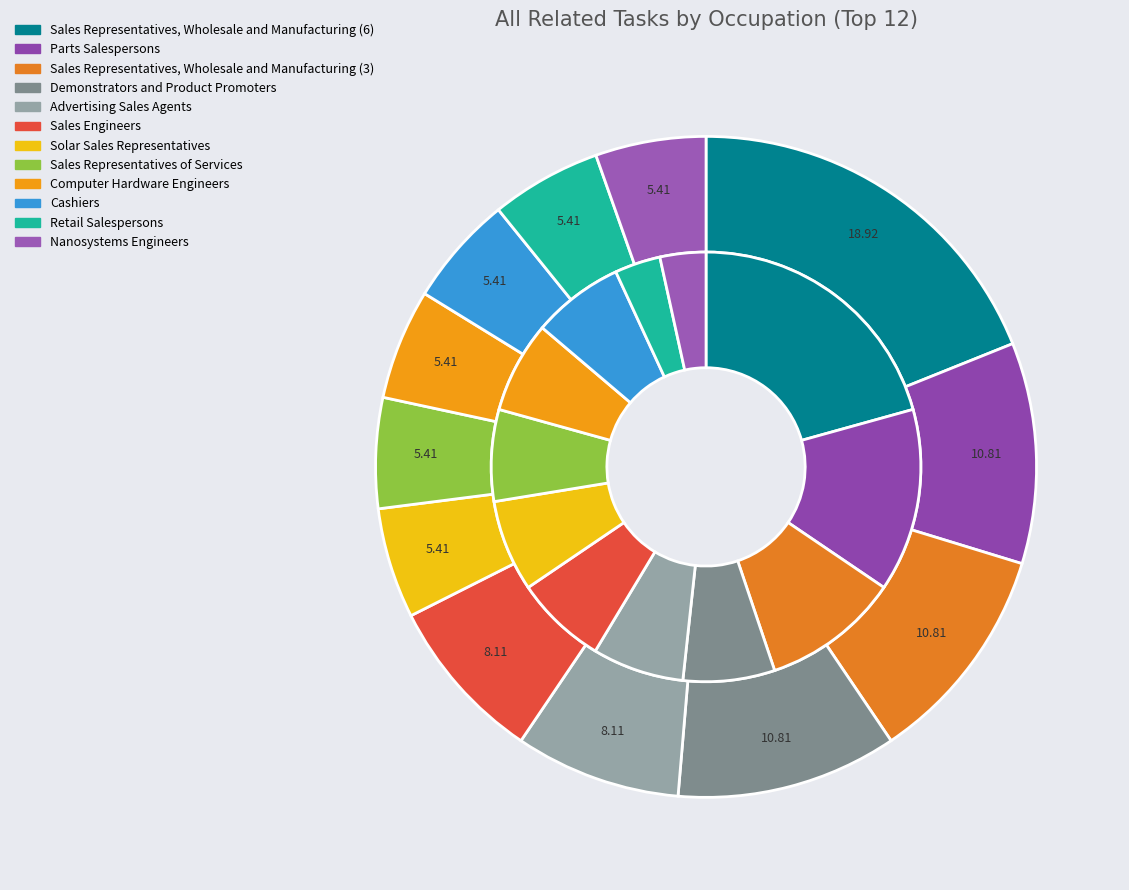

Is it true that Demonstrators and Product Promoters is 11% of the pie?

True